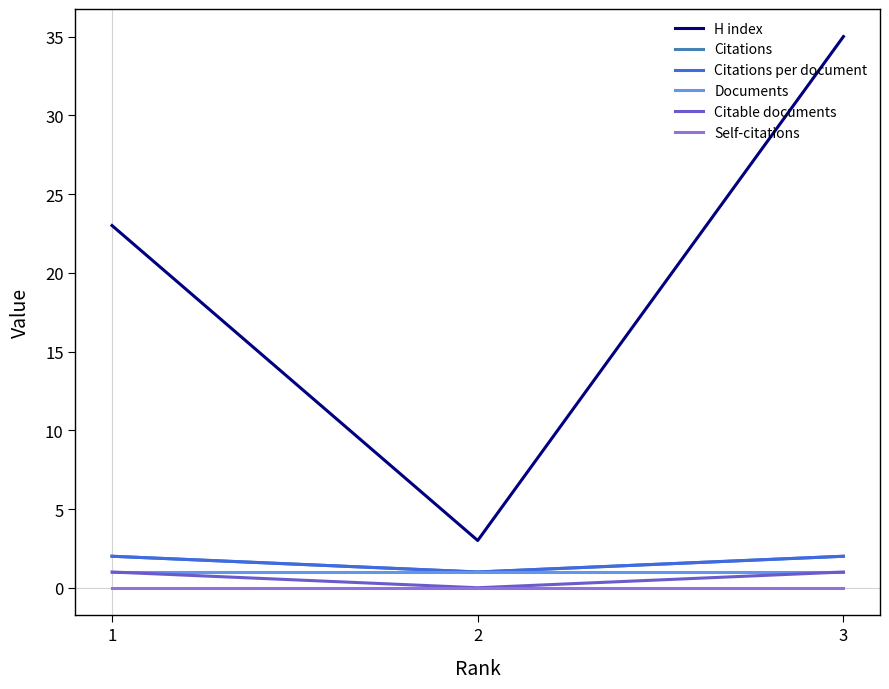

Which series changed the most between 1 and 3?

H index